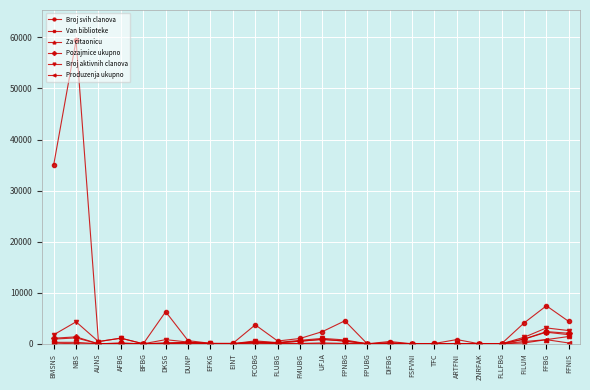

At which category is the sum across all series the highest?

NBS